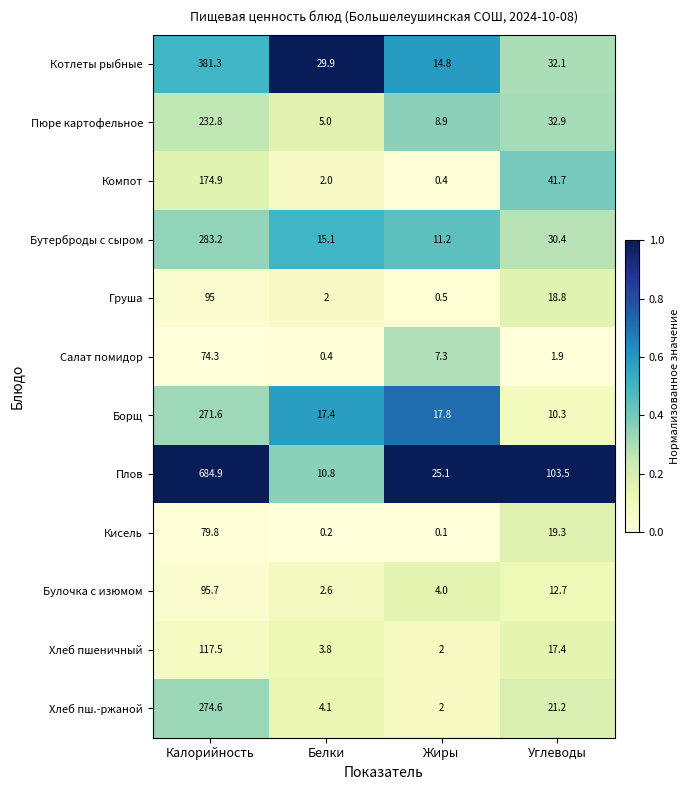

Where does the Компот series first go above 41?

Калорийность